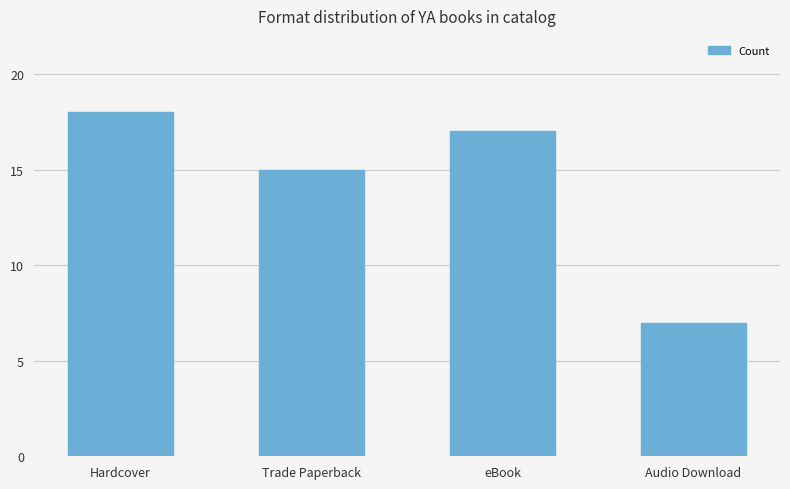

Are the bars horizontal?

No